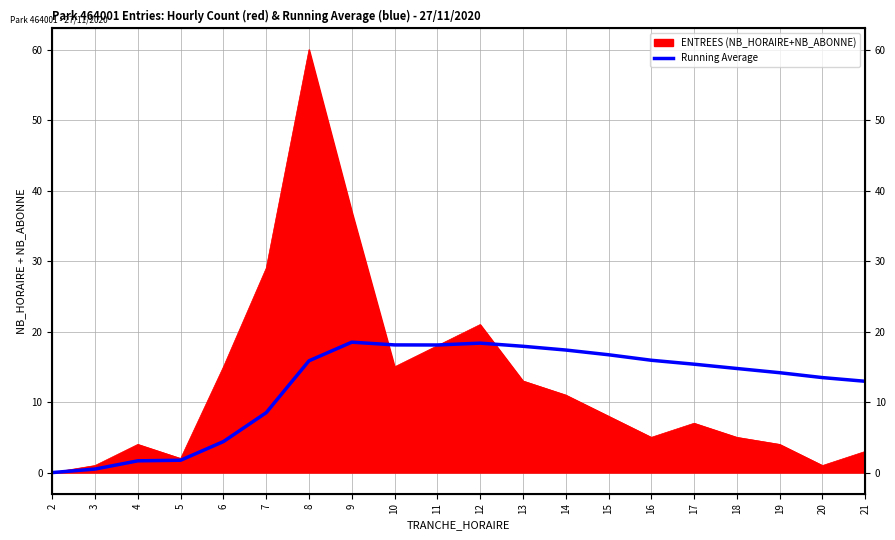

At which label does the data first exceed 15?

8